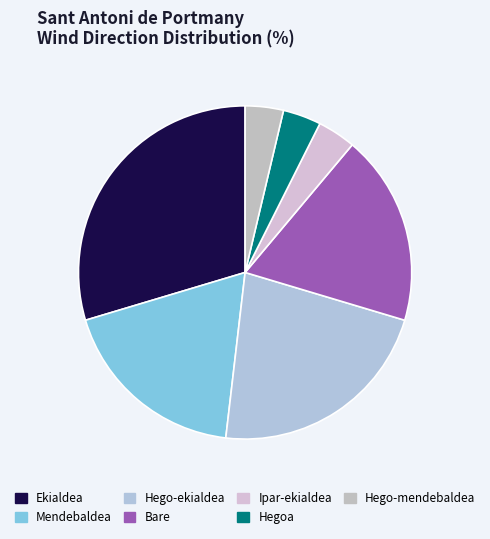

Which slice is the largest?

Ekialdea